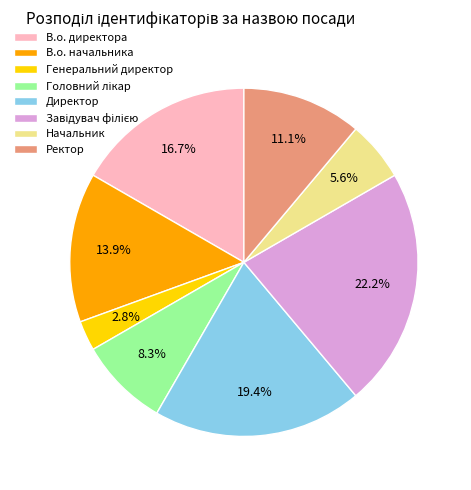

How many slices are in this pie chart?

8